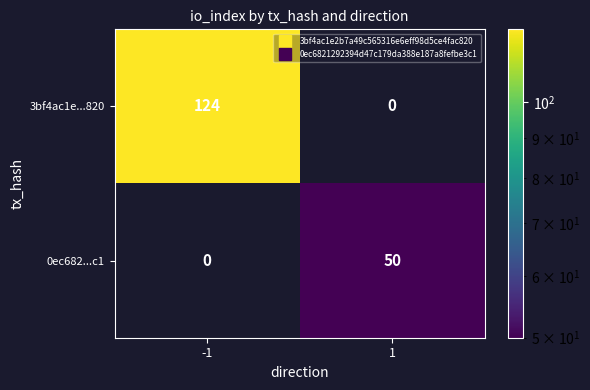

At which category is the sum across all series the highest?

-1